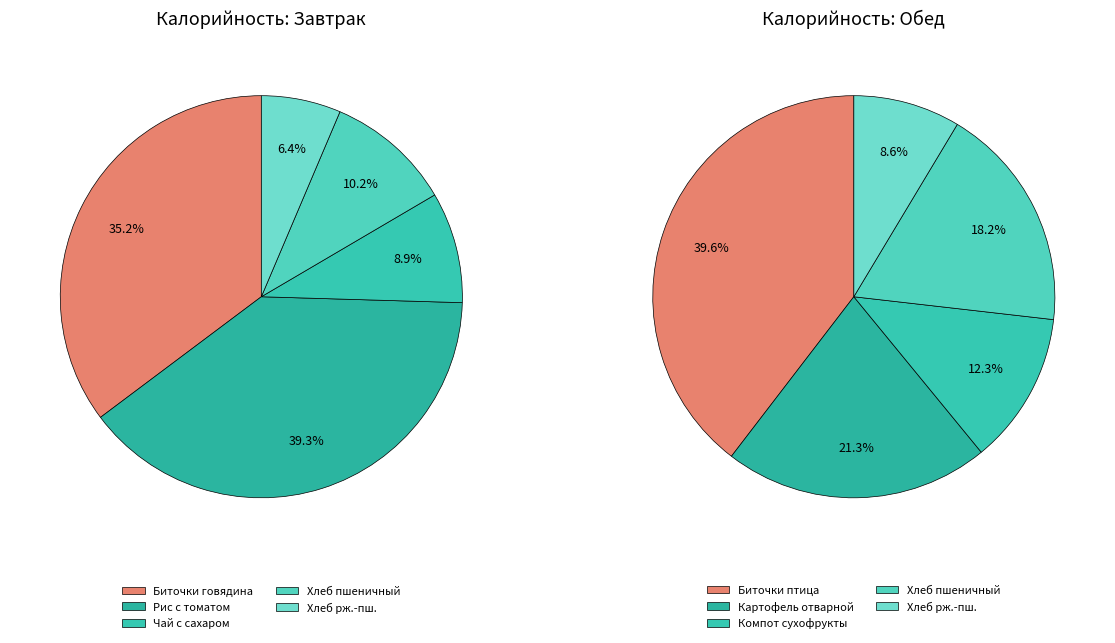

What portion of the pie excludes Чай с сахаром и лимоном?

91.1%